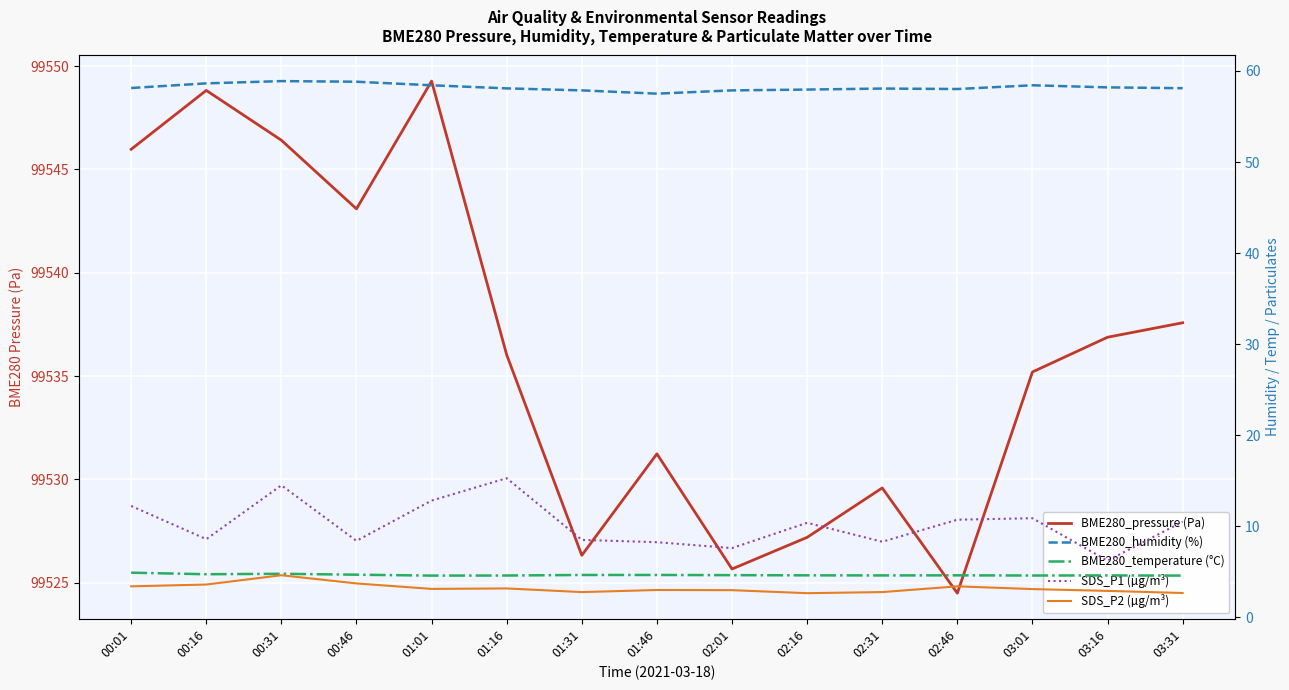

True or false: BME280_pressure (Pa) and SDS_P2 (µg/m³) intersect in this chart.

False